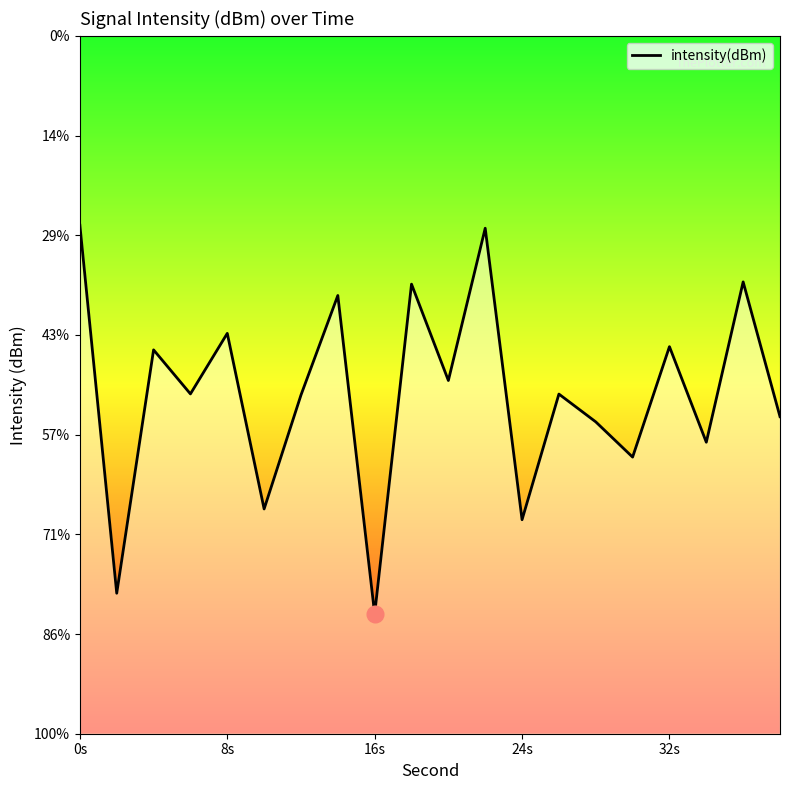

How many lines are shown in the chart?

1